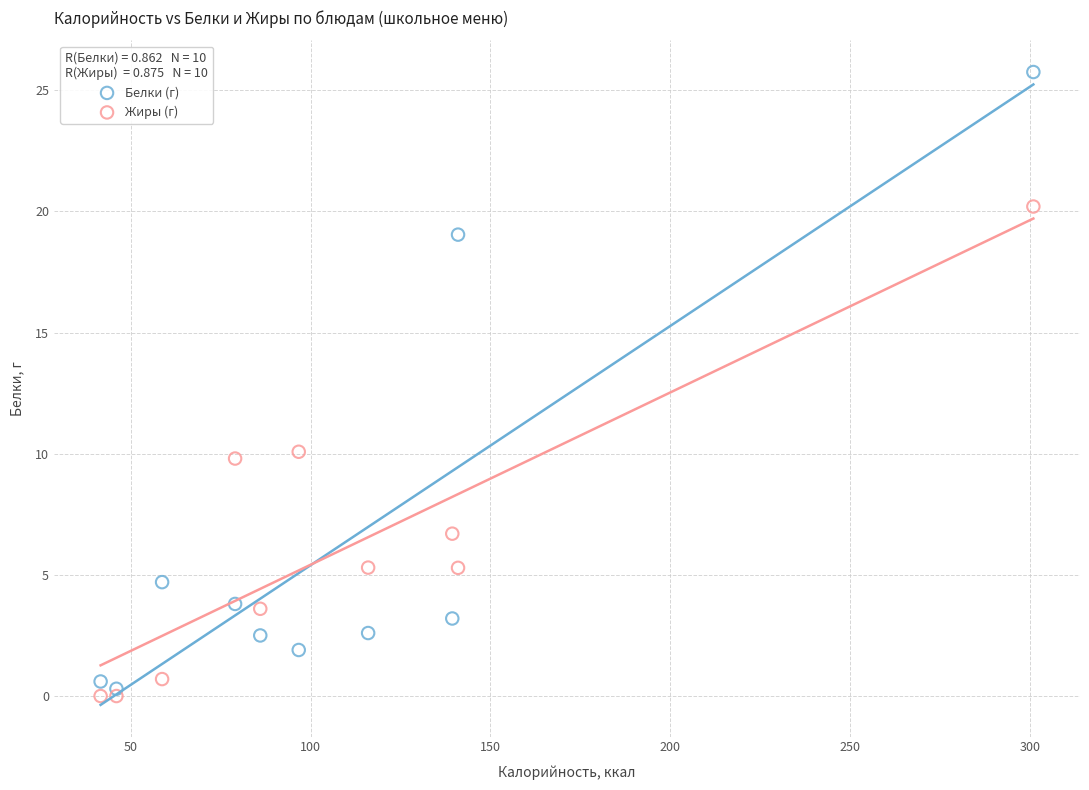

Which series has the widest spread of Y values?

Белки (г)